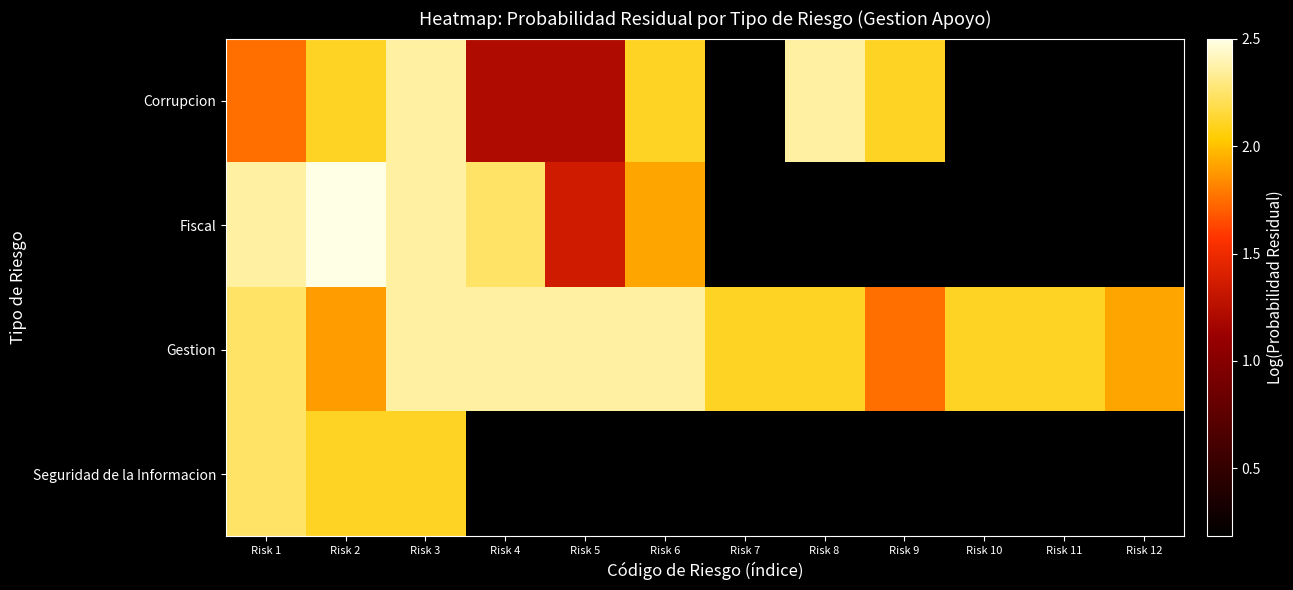

What is the difference between the maximum and minimum values in the Gestion series?

0.6